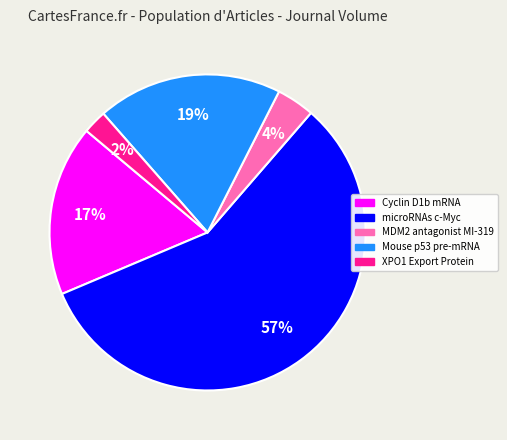

Is there any slice that represents more than half of the pie?

Yes